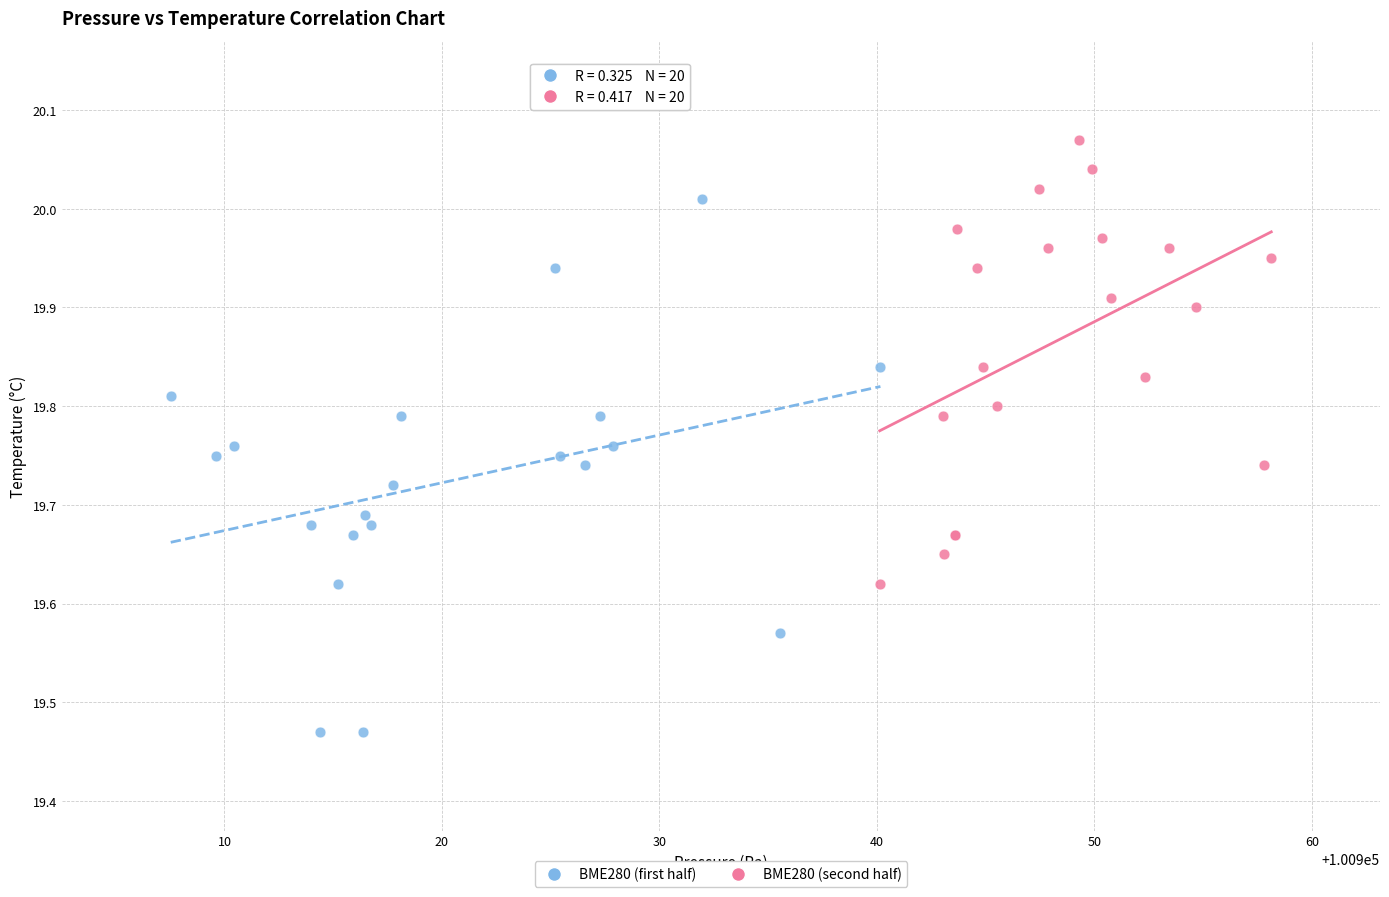

Which series reaches the minimum Y coordinate?

BME280 (first half)